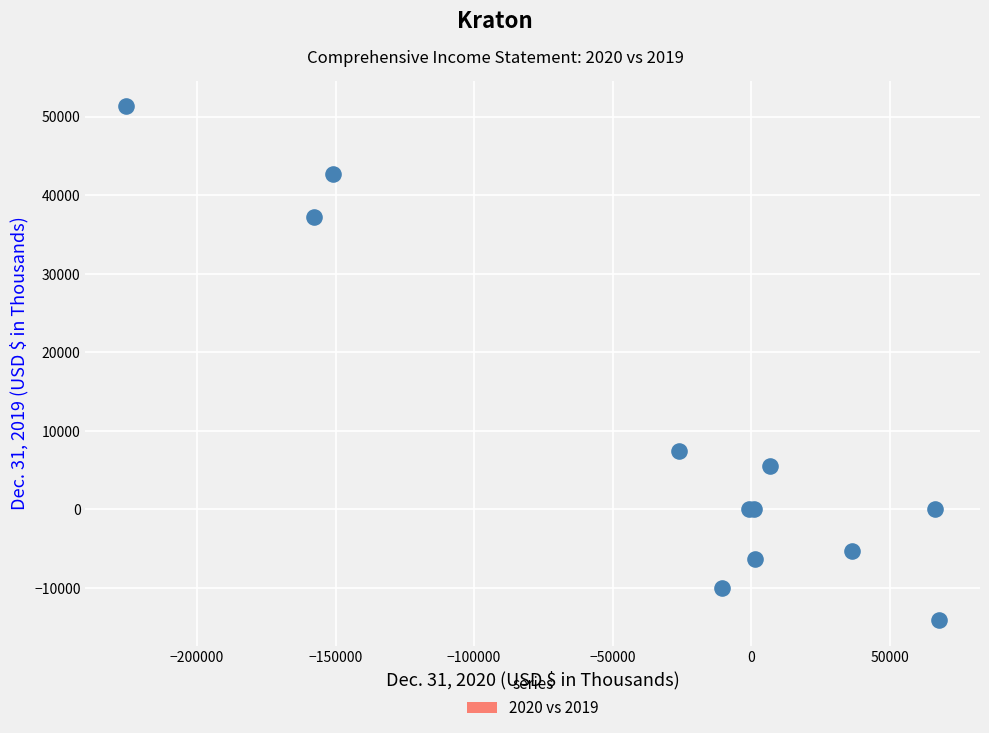

What Y value in the scatter plot is closest to 18604?

7471